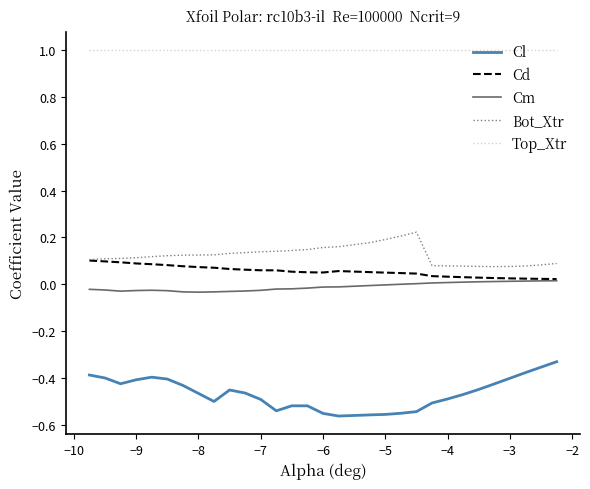

List the series in order of their peak value, lowest first.

Cl, Cm, Cd, Bot_Xtr, Top_Xtr